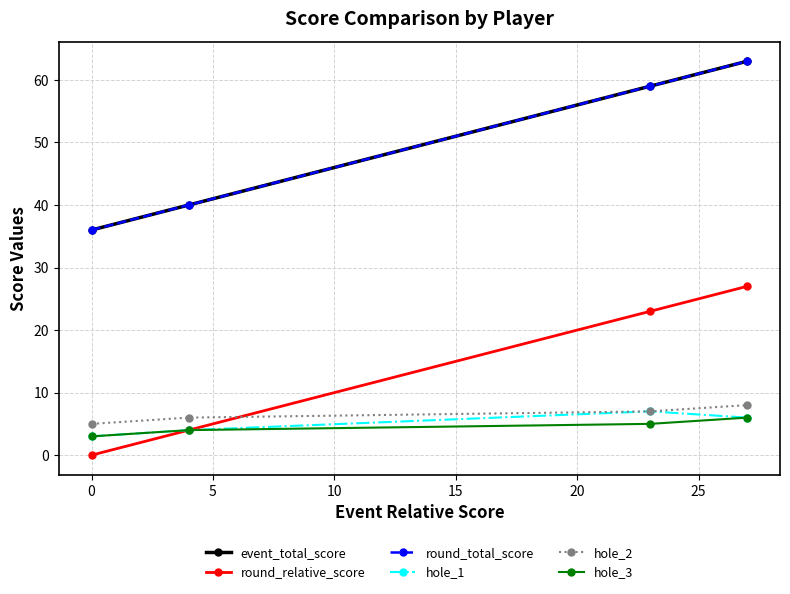

What is the difference between the maximum and minimum values in the round_total_score series?

27